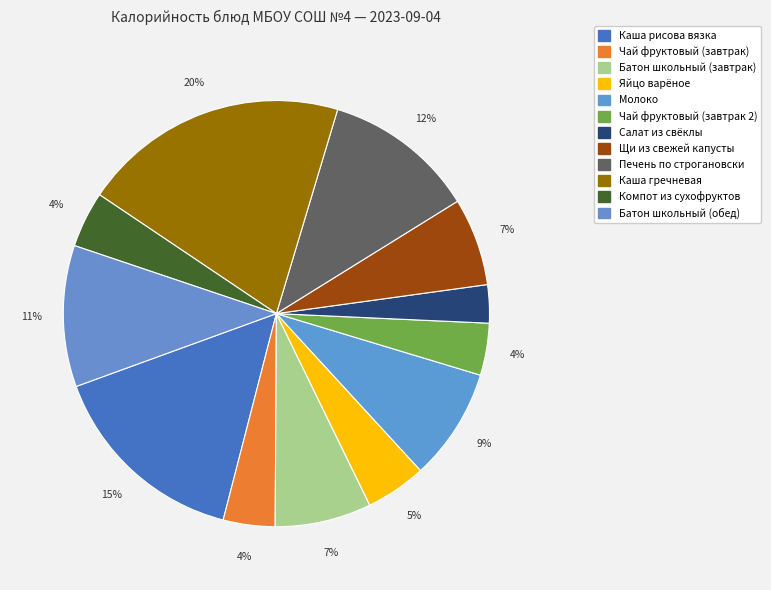

How many segments does this pie chart have?

12